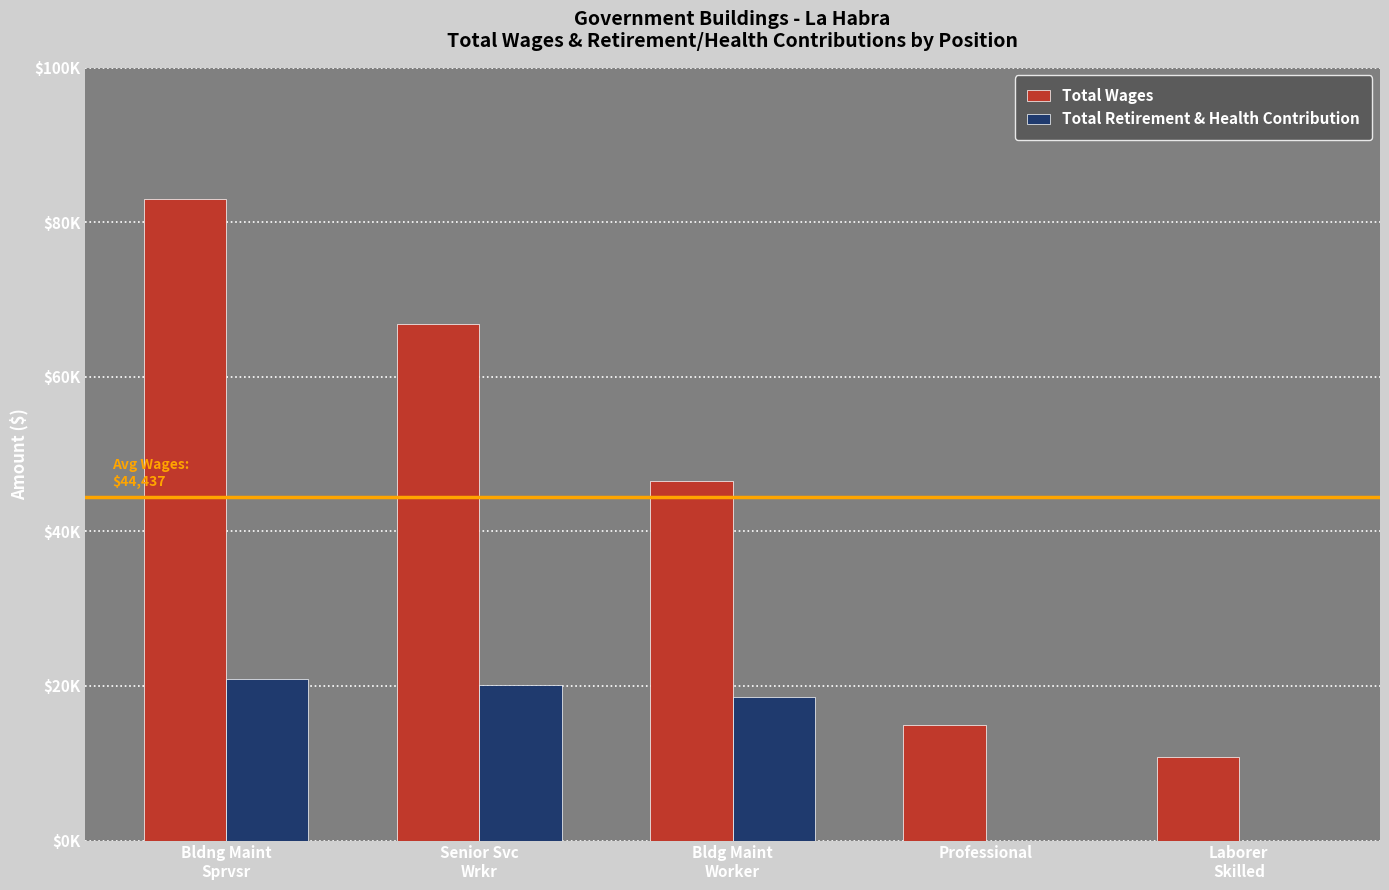

What is the difference between the second highest and minimum values in the Total Wages series?

55927